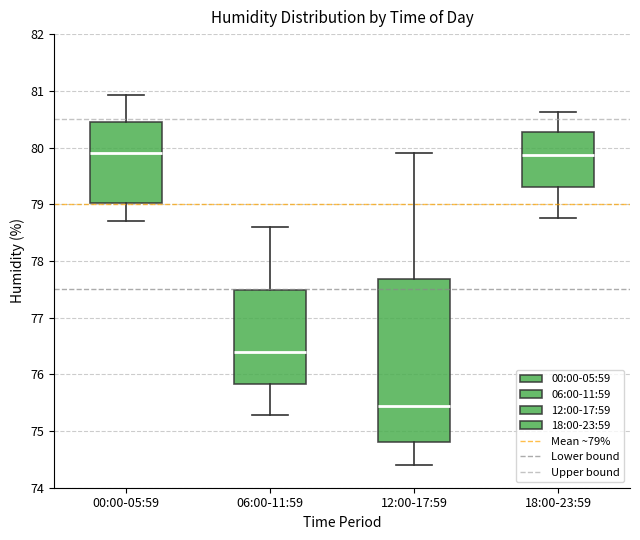

Comparing the boxes themselves (not the whiskers), which one is the tallest?

12:00-17:59